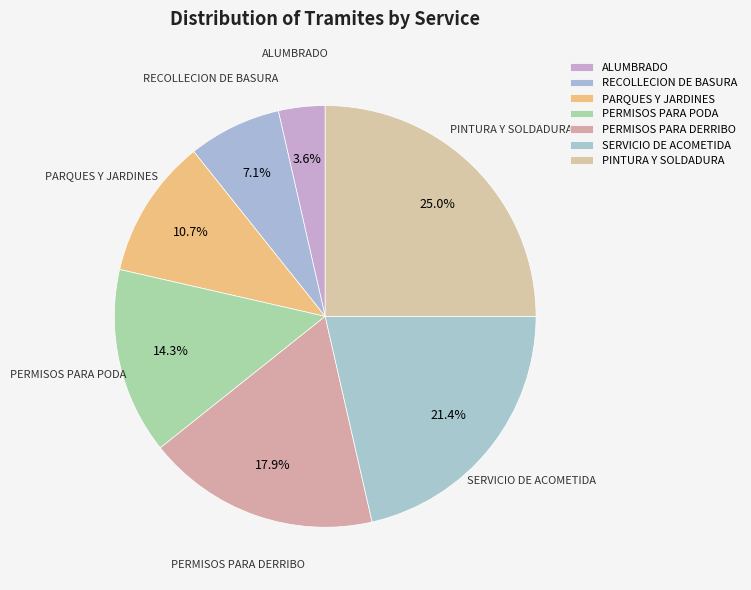

Rank the categories by value from highest to lowest.

PINTURA Y SOLDADURA, SERVICIO DE ACOMETIDA, PERMISOS PARA DERRIBO, PERMISOS PARA PODA, PARQUES Y JARDINES, RECOLLECION DE BASURA, ALUMBRADO